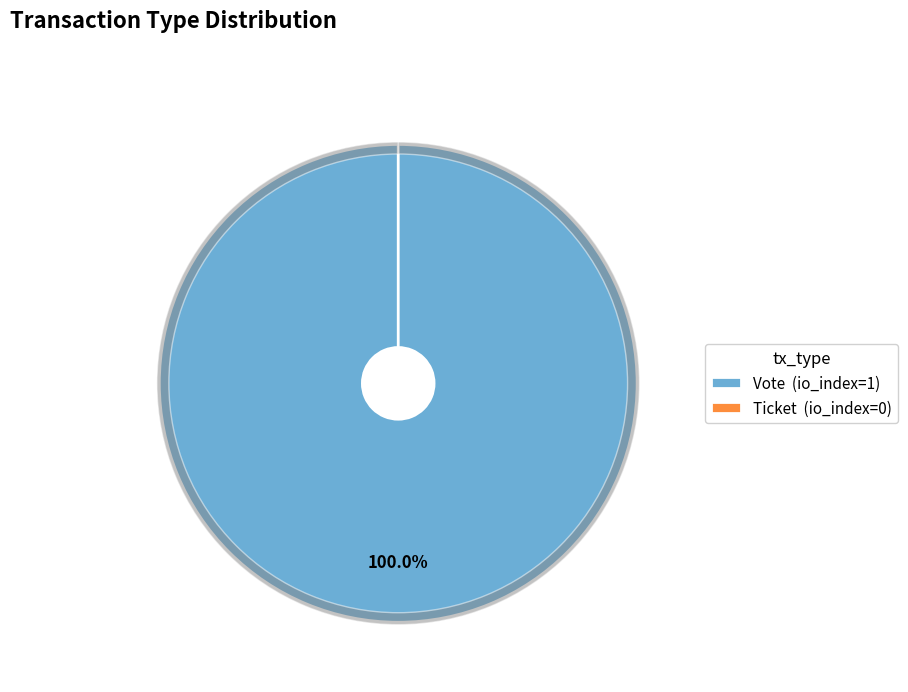

Which slice represents more than half of the pie?

Vote